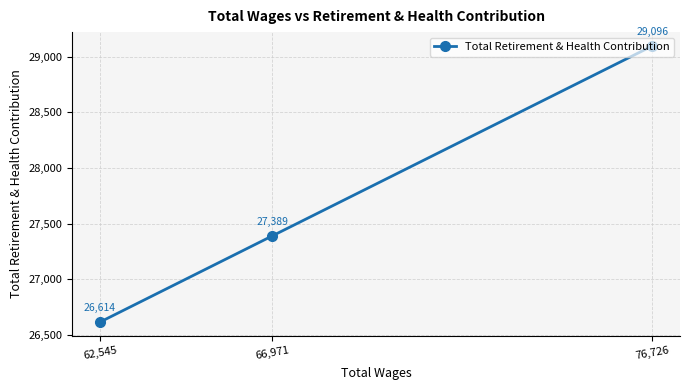

What is the maximum value shown in the chart?

29096